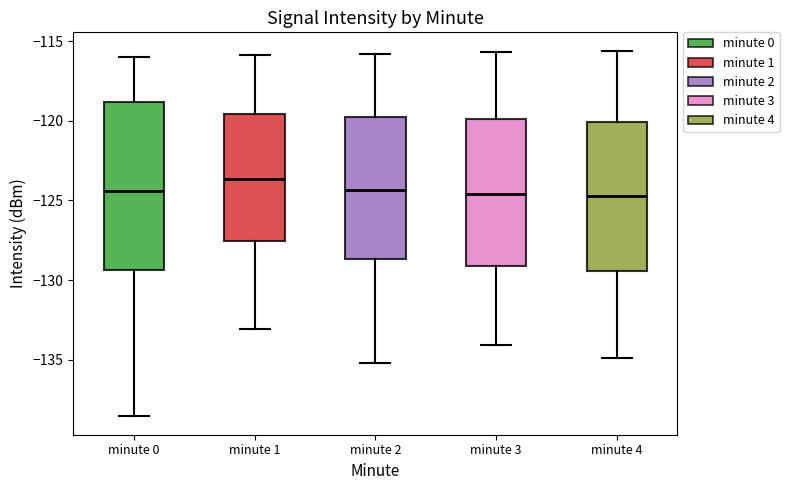

Reading left to right, transcribe this box plot: for each box, give where its median line is, the range the box spans, and where its two whiskers end, as read against the y-axis. The values are not printed on the chart, so give them approximately, as read against the axis.

minute 0: median -124.5, box -129.5 to -119.0, whiskers -138.5 to -116.0
minute 1: median -123.5, box -127.5 to -119.5, whiskers -133.0 to -116.0
minute 2: median -124.5, box -128.5 to -120.0, whiskers -135.0 to -116.0
minute 3: median -124.5, box -129.0 to -120.0, whiskers -134.0 to -115.5
minute 4: median -124.5, box -129.5 to -120.0, whiskers -135.0 to -115.5